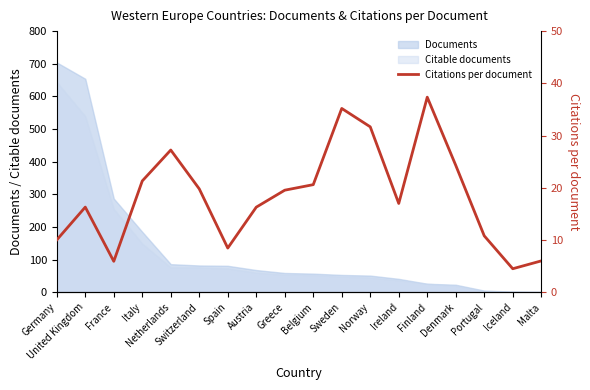

Read the value at Belgium.

20.6